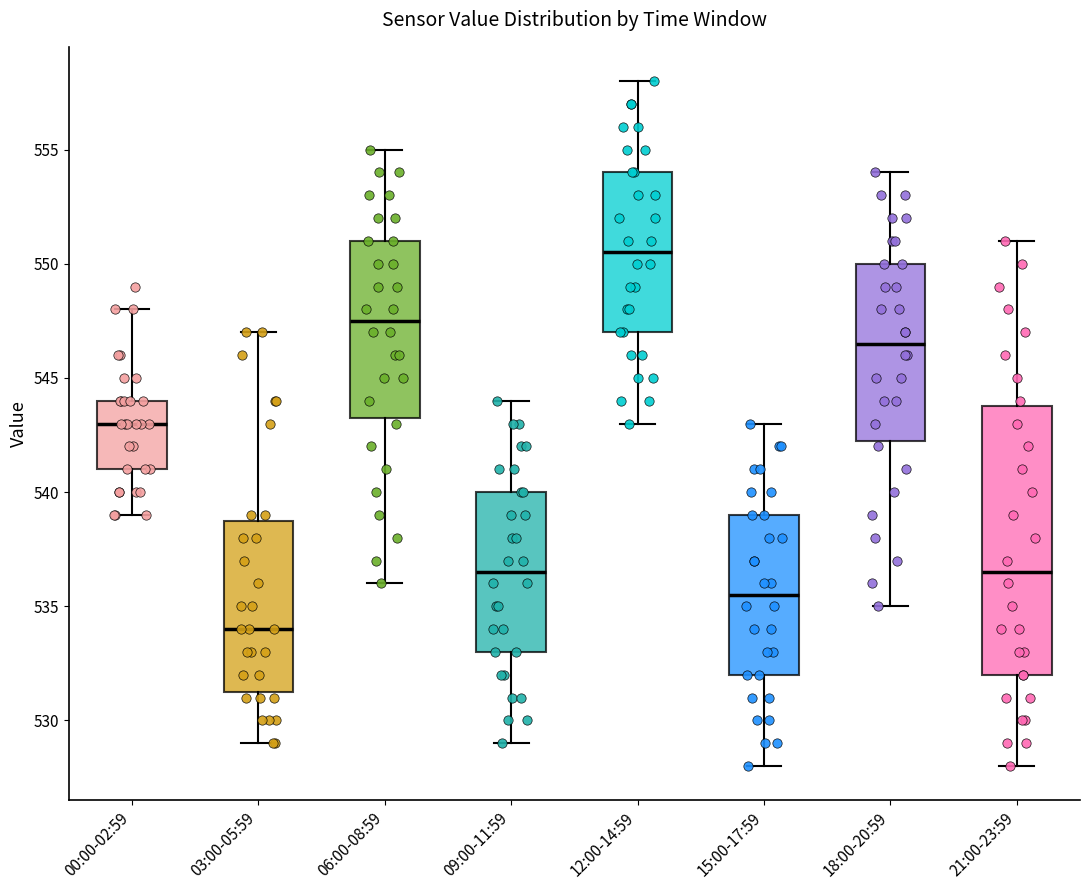

Which box's median line is the lowest?

03:00-05:59